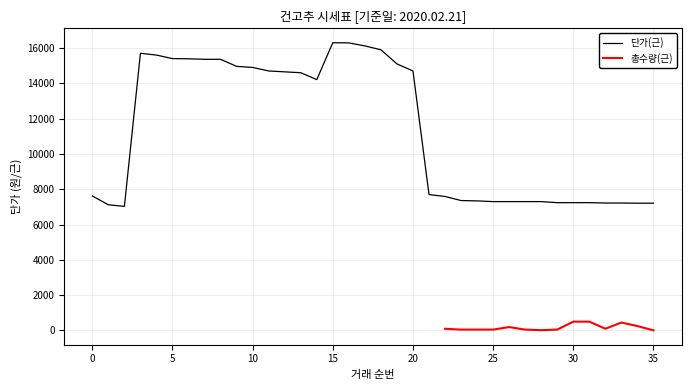

The chart shows a value of 7360 at 23. True or false?

True